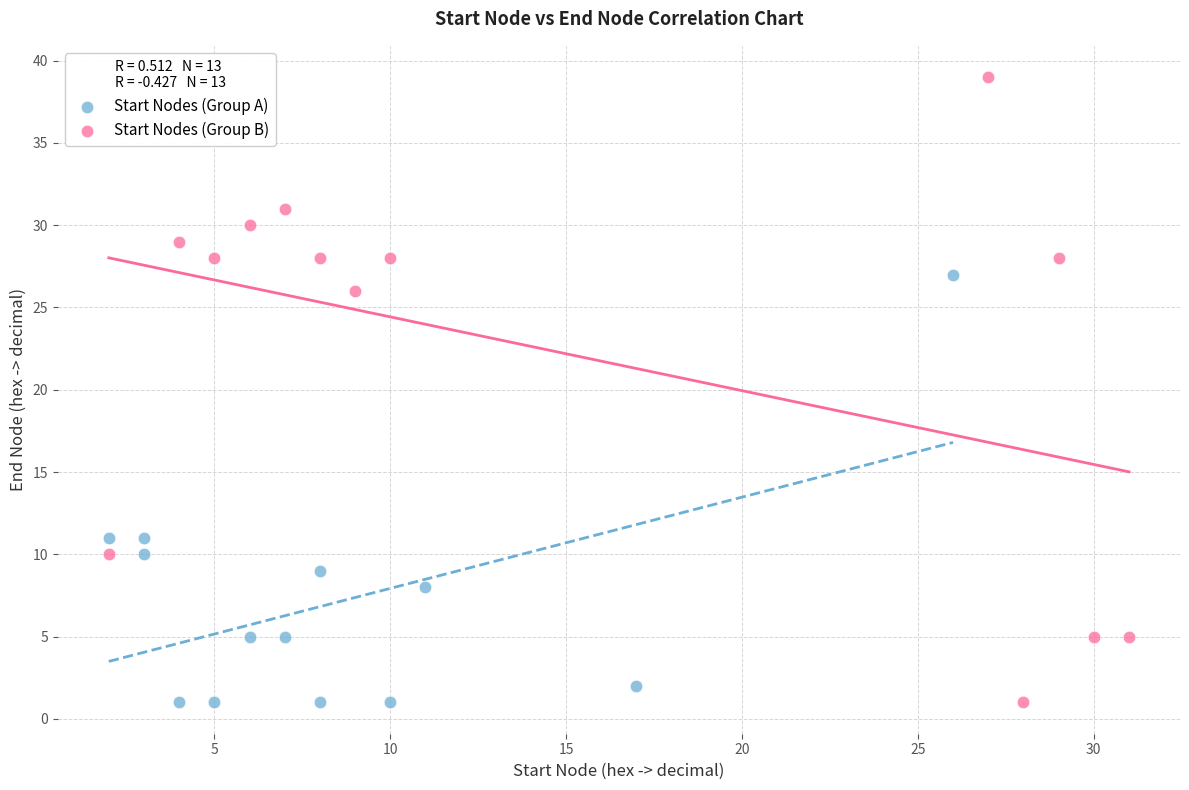

Which series reaches the maximum Y coordinate?

Start Nodes (Group B)